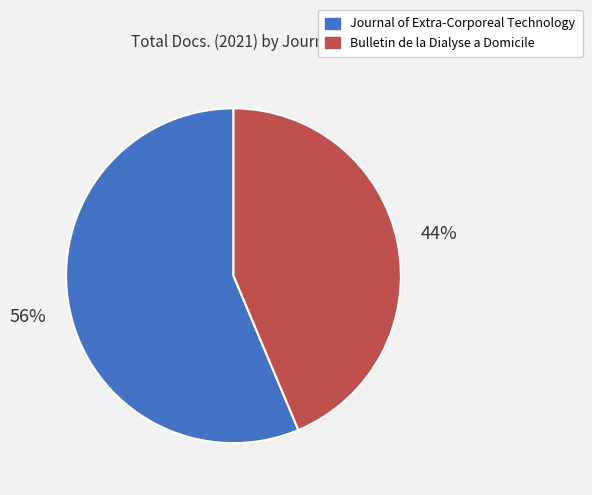

Approximately how many times larger is the value at Journal of Extra-Corporeal Technology compared to Bulletin de la Dialyse a Domicile?

1.3